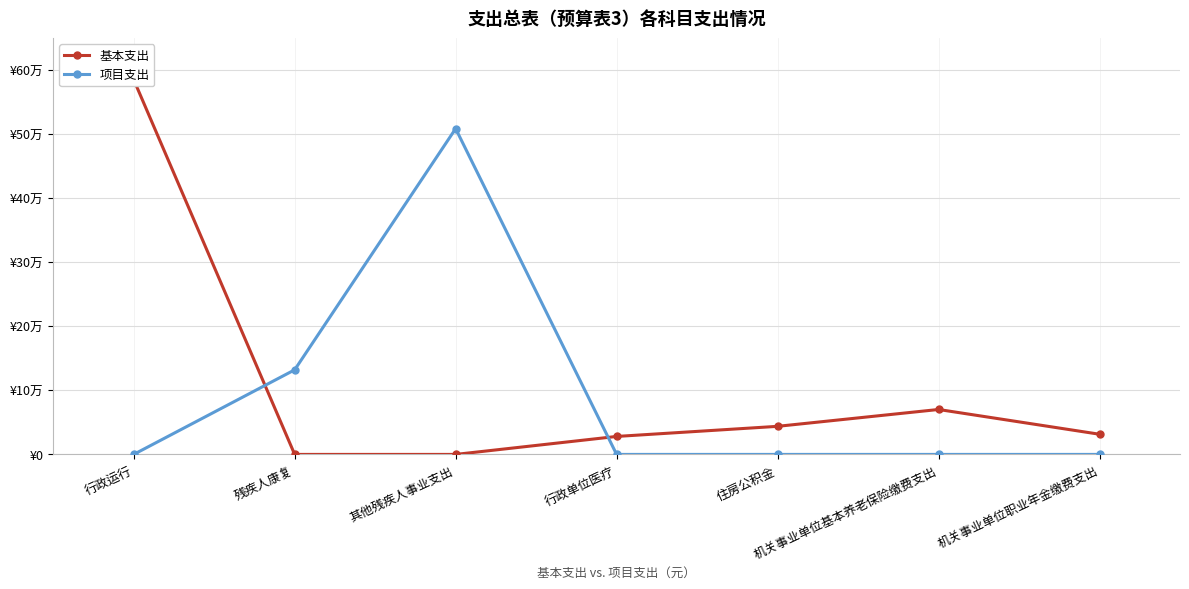

True or false: 基本支出 and 项目支出 intersect in this chart.

True